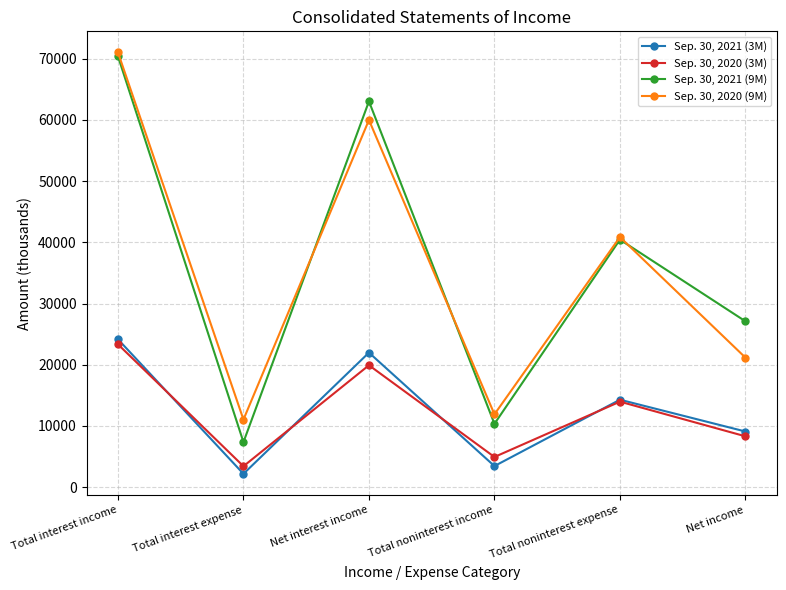

Which series has the widest spread of values?

Sep. 30, 2021 (9M)